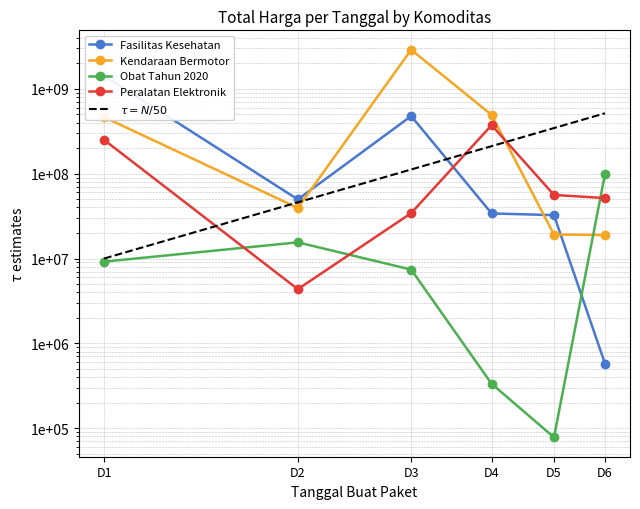

Reading right to left, transcribe all the data shown in this chart.

Fasilitas Kesehatan: 577875	32441200	34000000	477600000	49730040	1425867900
Kendaraan Bermotor: 18900000	19175000	493000000	2892122000	39440000	464002100
Obat Tahun 2020: 98772570	78000	333600	7401240	15513960	9180000
Peralatan Elektronik: 51601000	56152800	373404000	34292000	4350000	250350000